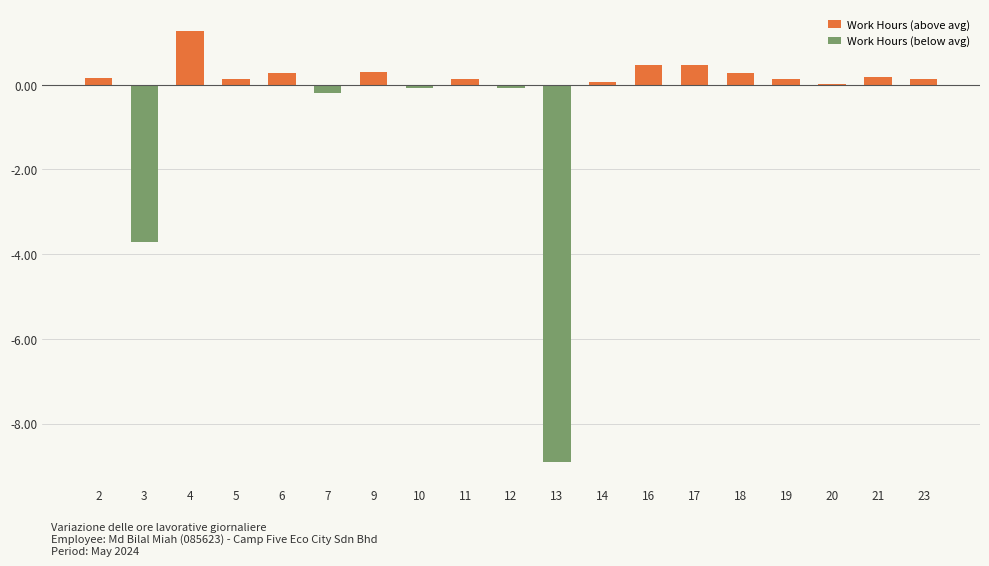

What is the average value?

-0.5